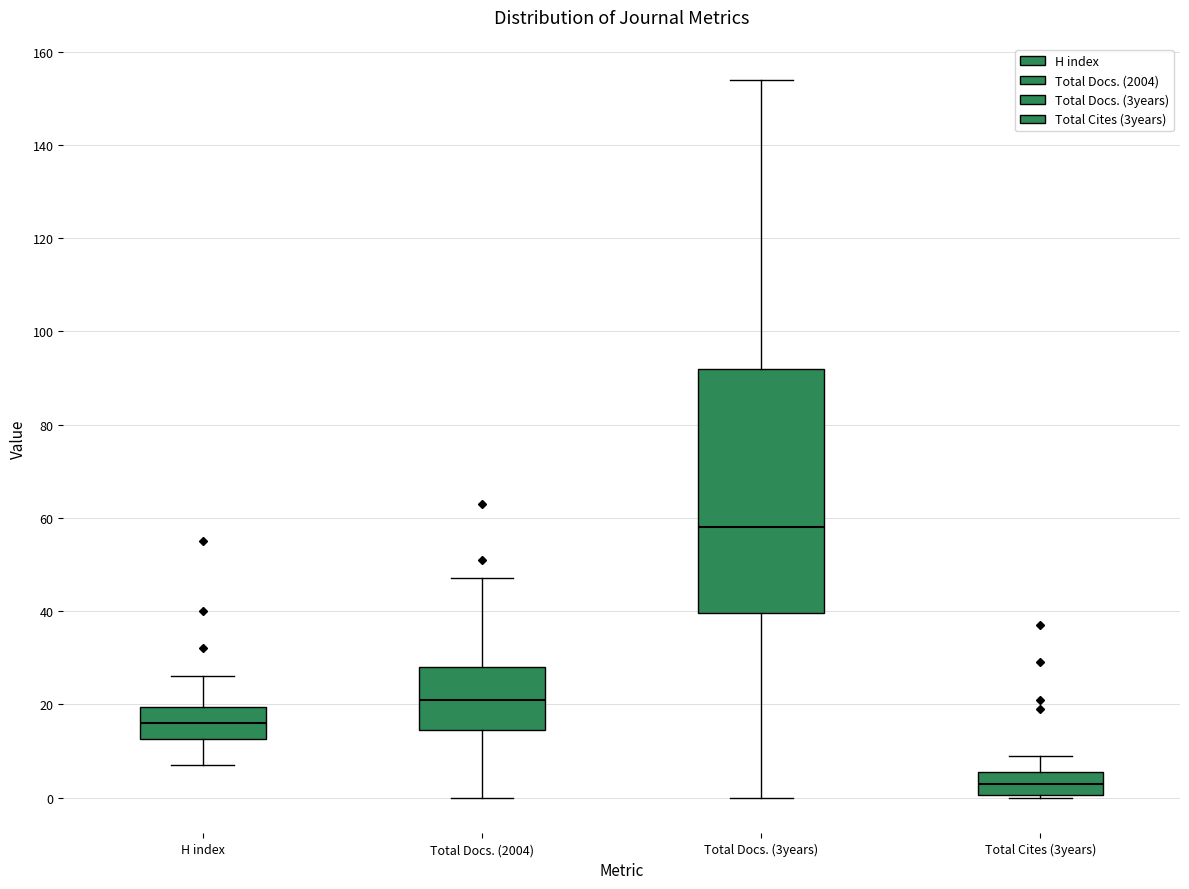

Reading left to right, transcribe this box plot: for each box, give where its median line is, the range the box spans, and where its two whiskers end, as read against the y-axis. The values are not printed on the chart, so give them approximately, as read against the axis.

H index: median 16, box 12 to 20, whiskers 8 to 26
Total Docs. (2004): median 22, box 14 to 28, whiskers 0 to 48
Total Docs. (3years): median 58, box 40 to 92, whiskers 0 to 154
Total Cites (3years): median 4, box 0 to 6, whiskers 0 to 10